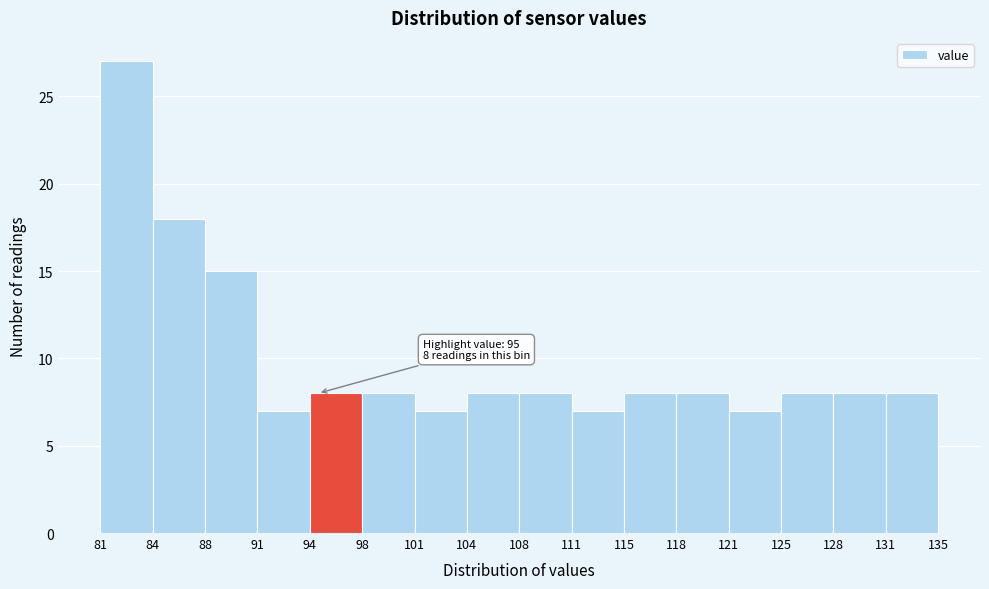

Which range on the x-axis has the tallest bar?

81 to 84